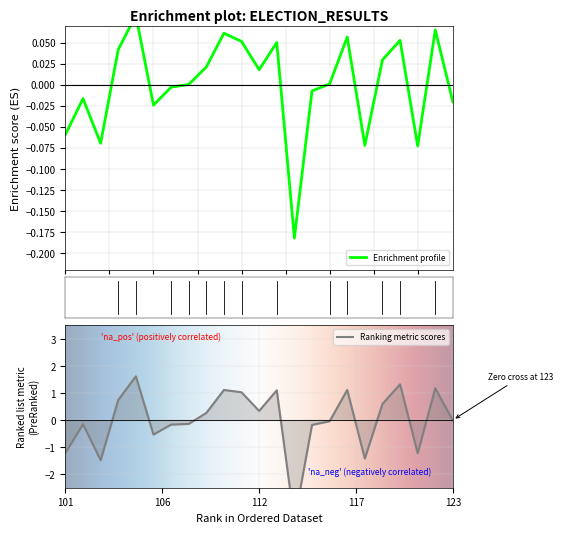

What is the difference between the second highest and second lowest values in the exprimes series?

0.1